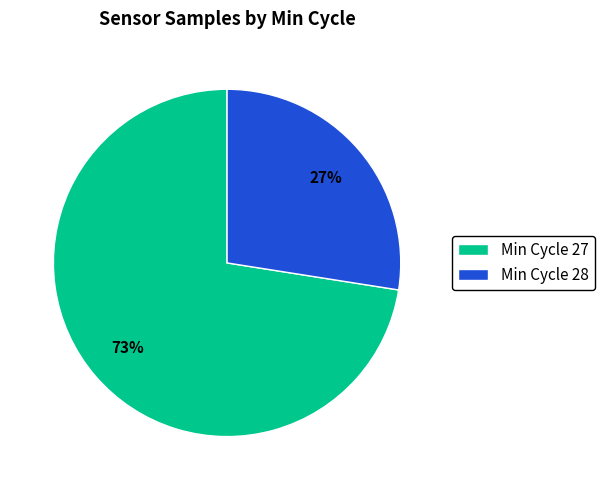

Is there any slice that represents more than half of the pie?

Yes